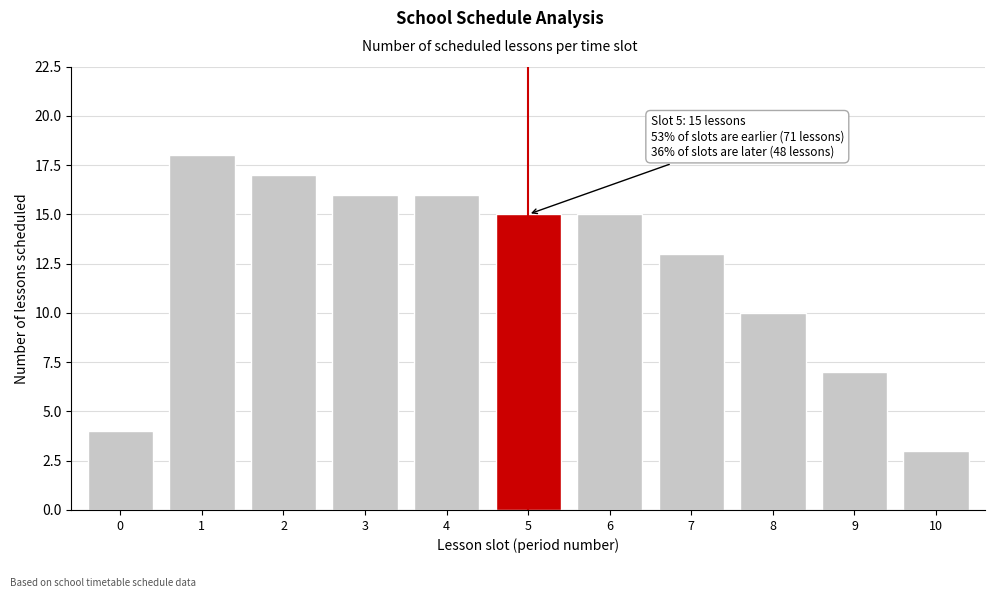

Reading left to right, transcribe all the data shown in this chart.

0=4	1=18	2=17	3=16	4=16	5=15	6=15	7=13	8=10	9=7	10=3